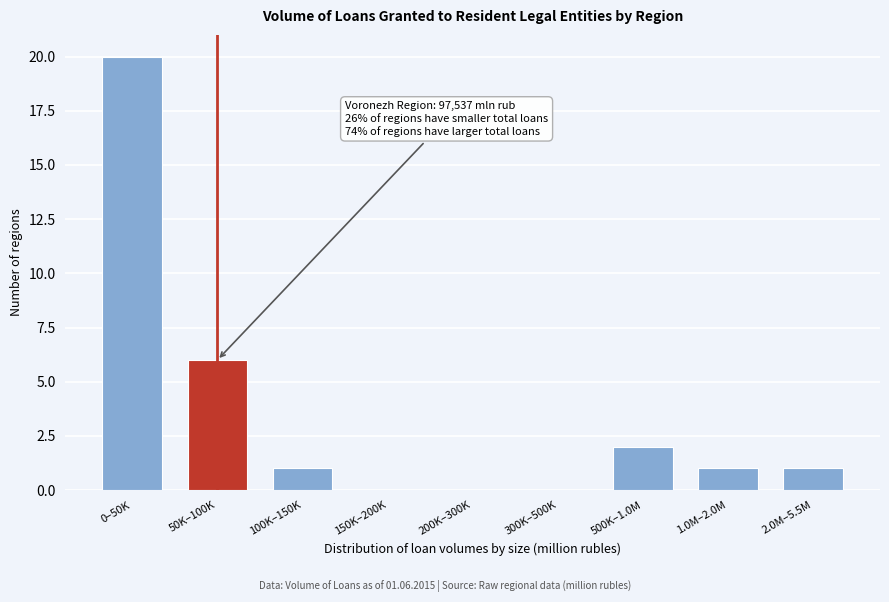

Reading right to left, transcribe all the data shown in this chart.

2.0M–5.5M=1	1.0M–2.0M=1	500K–1.0M=2	300K–500K=0	200K–300K=0	150K–200K=0	100K–150K=1	50K–100K=6	0–50K=20